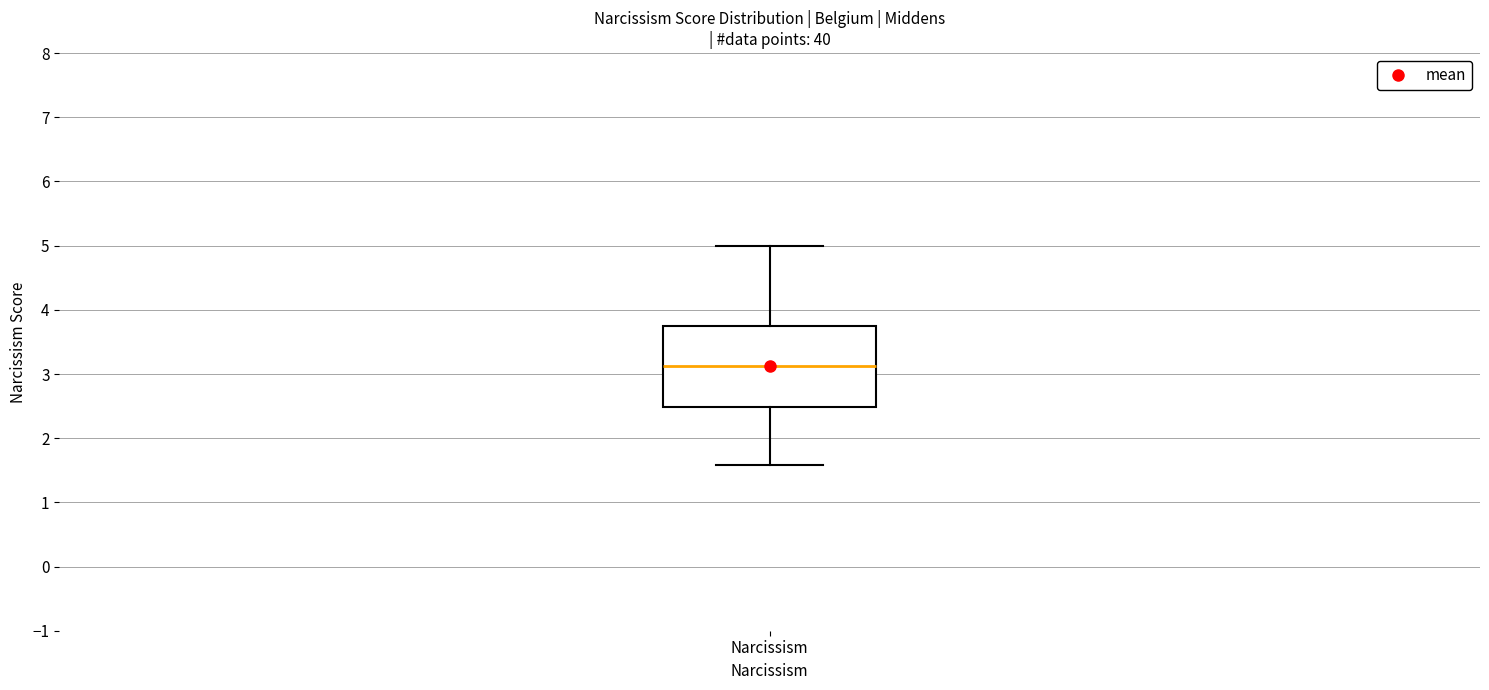

Where does the lower whisker of the box for Narcissism end on the y-axis? The values are not printed on the chart, so give them approximately, as read against the axis.

1.6